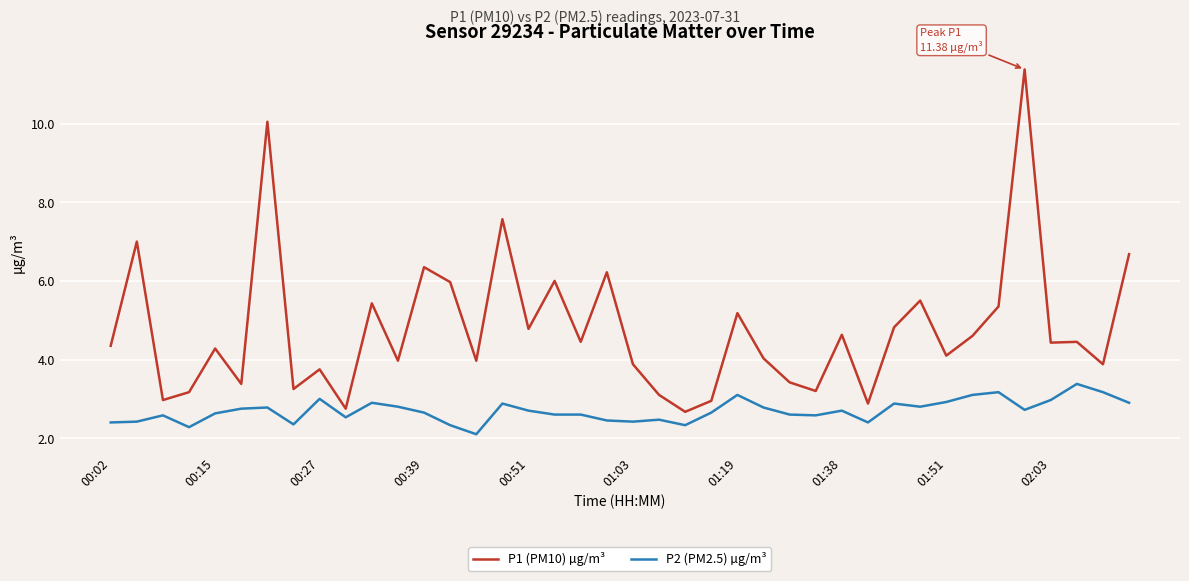

List the series in order of their overall mean, lowest first.

P2 (PM2.5) µg/m³, P1 (PM10) µg/m³